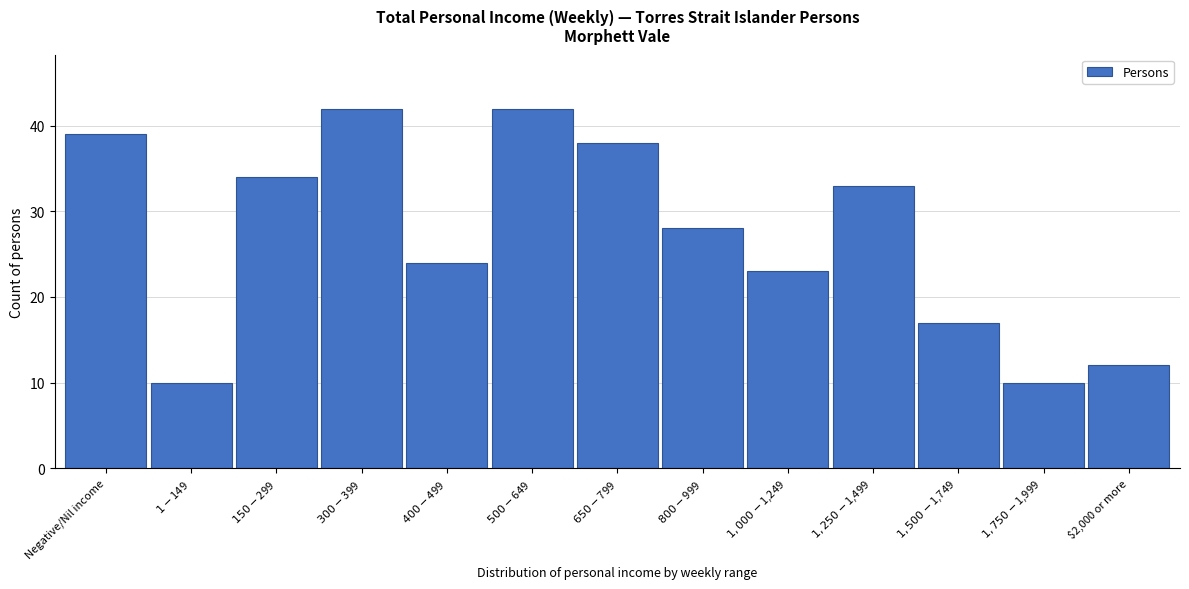

Reading right to left, what are all the values shown in this chart?

12	10	17	33	23	28	38	42	24	42	34	10	39